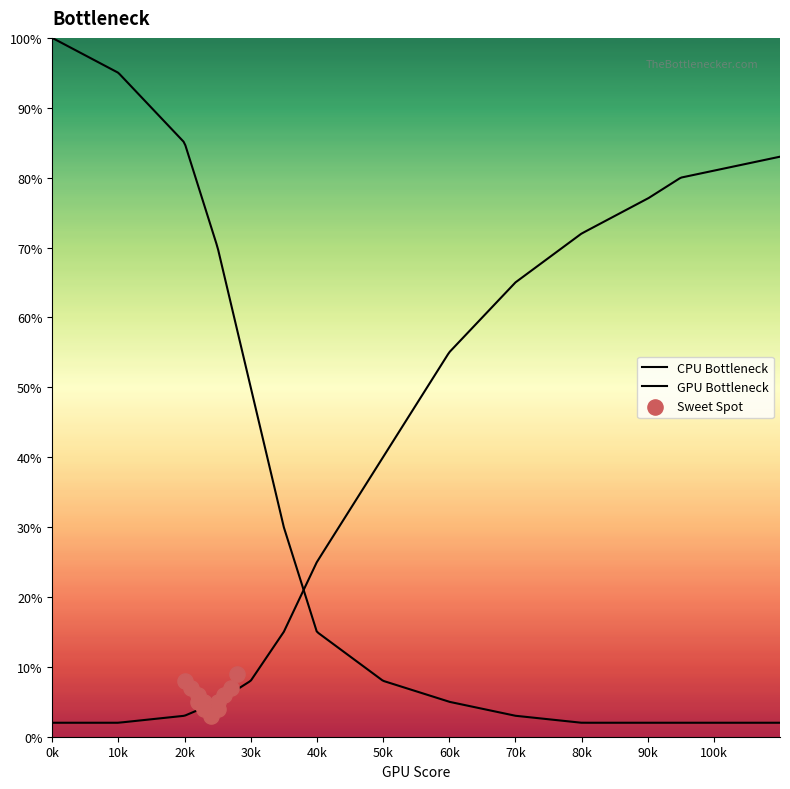

Which series contains the highest Y value?

CPU Bottleneck